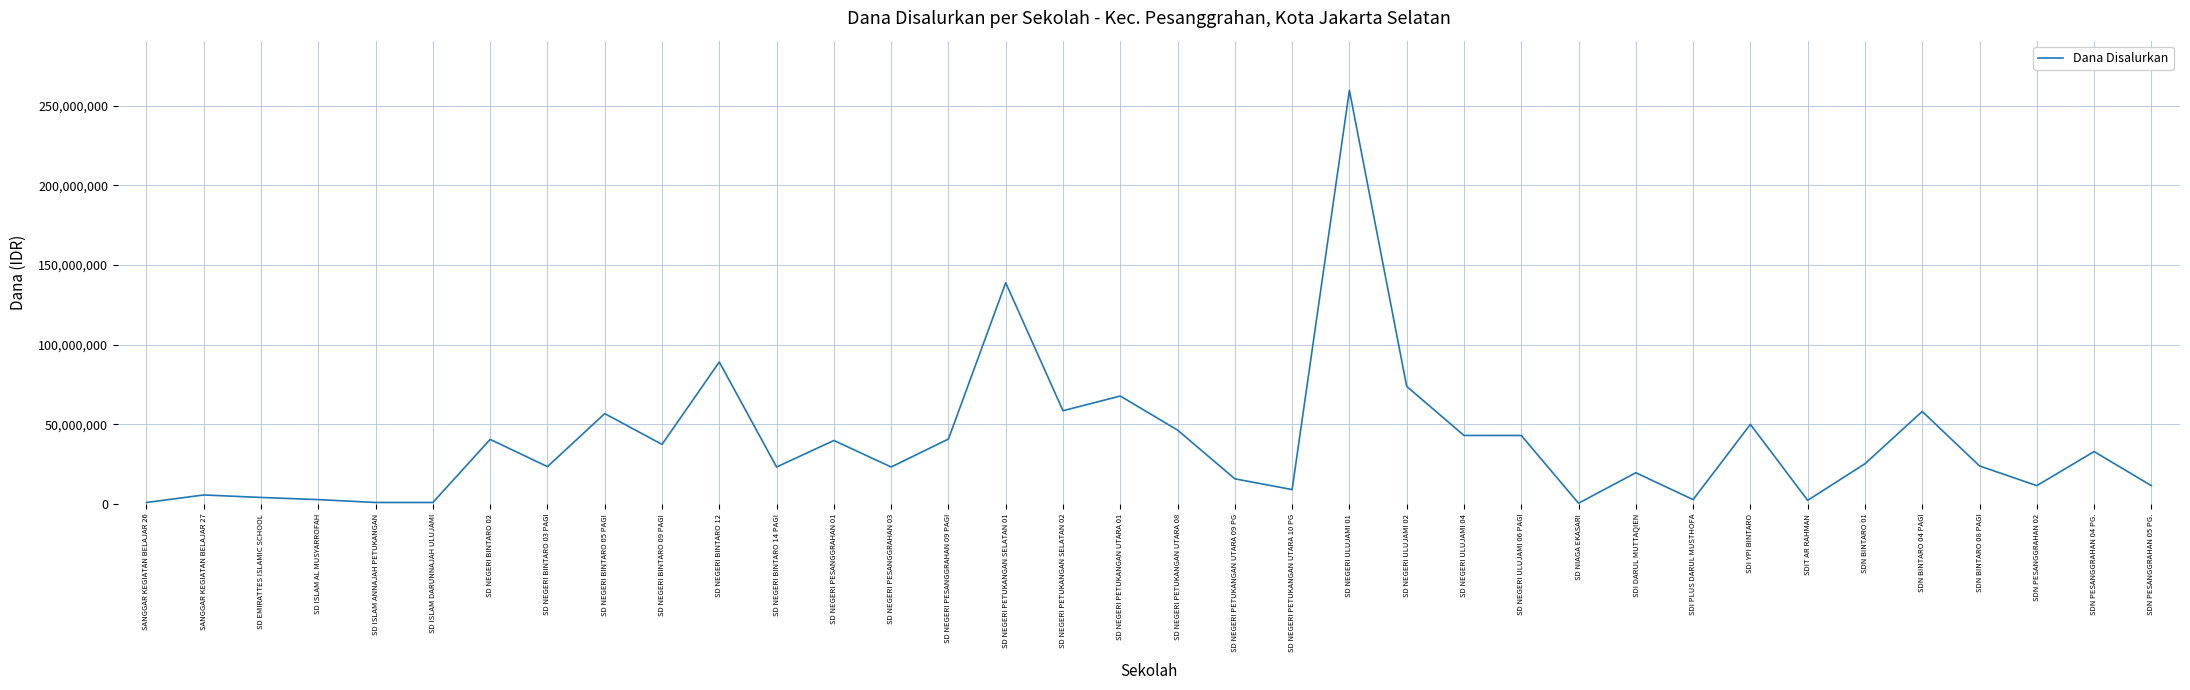

True or false: the data shows 56700000 at SD NEGERI BINTARO 05 PAGI.

True